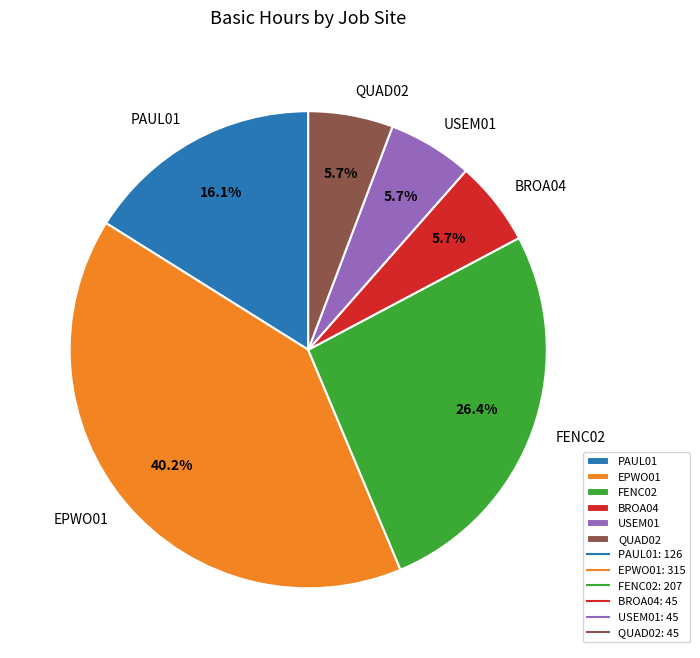

What is the largest slice in the pie chart?

EPWO01